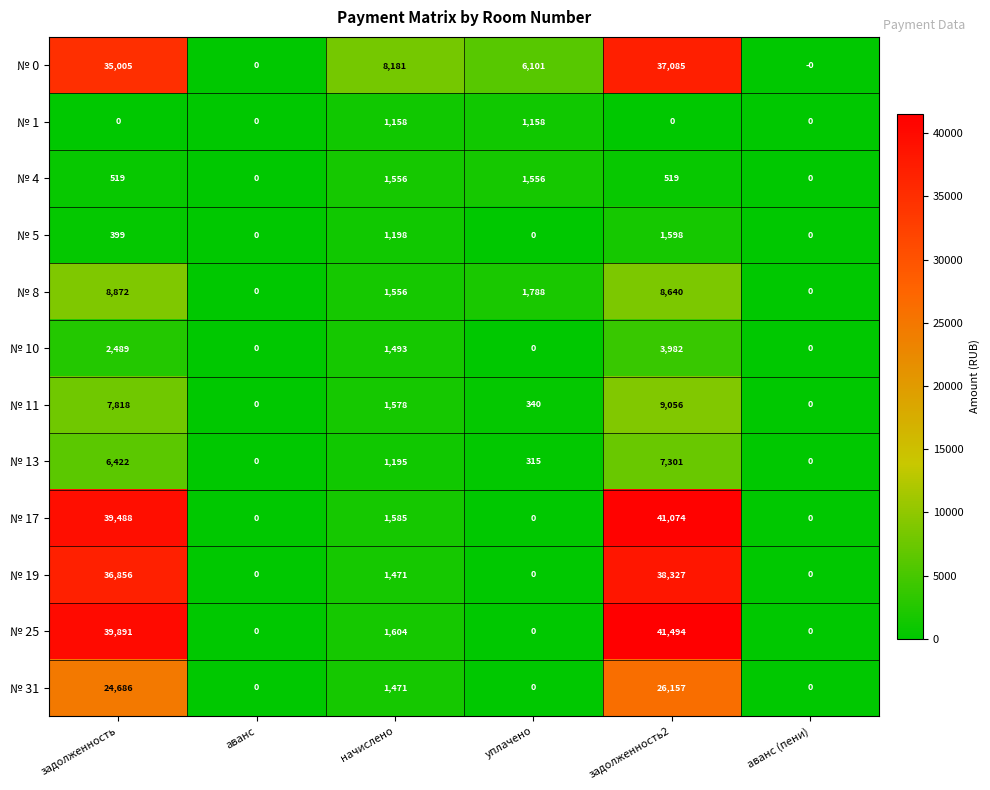

Which series changed the most between аванс and начислено?

№ 0